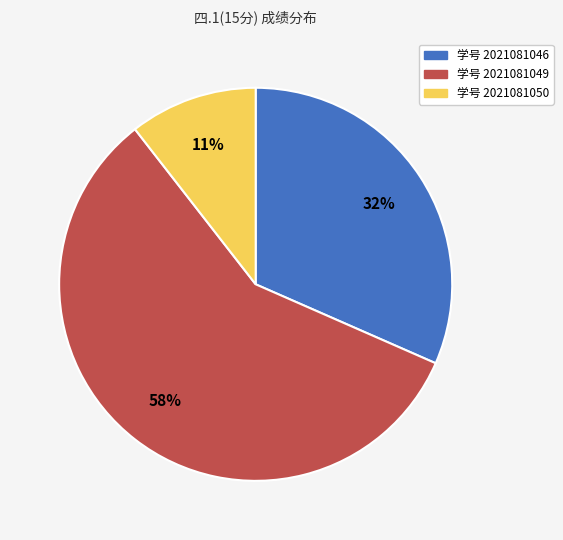

To the nearest percent, what is the average slice percentage?

33%